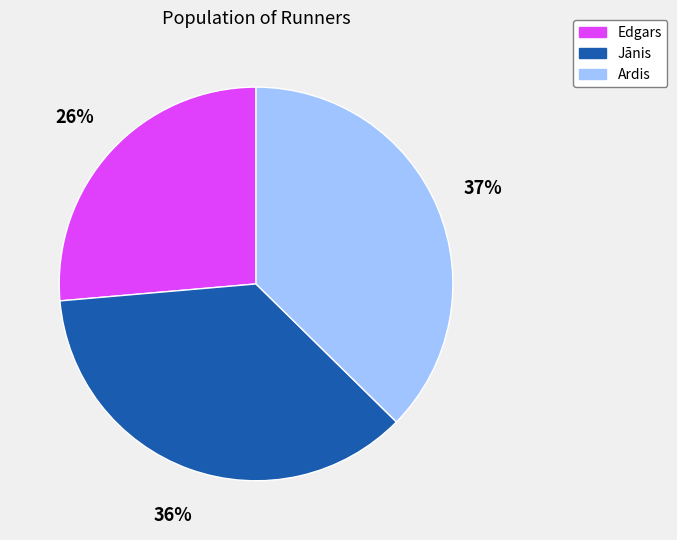

To the nearest percent, what is the combined percentage of Ardis and Edgars?

64%